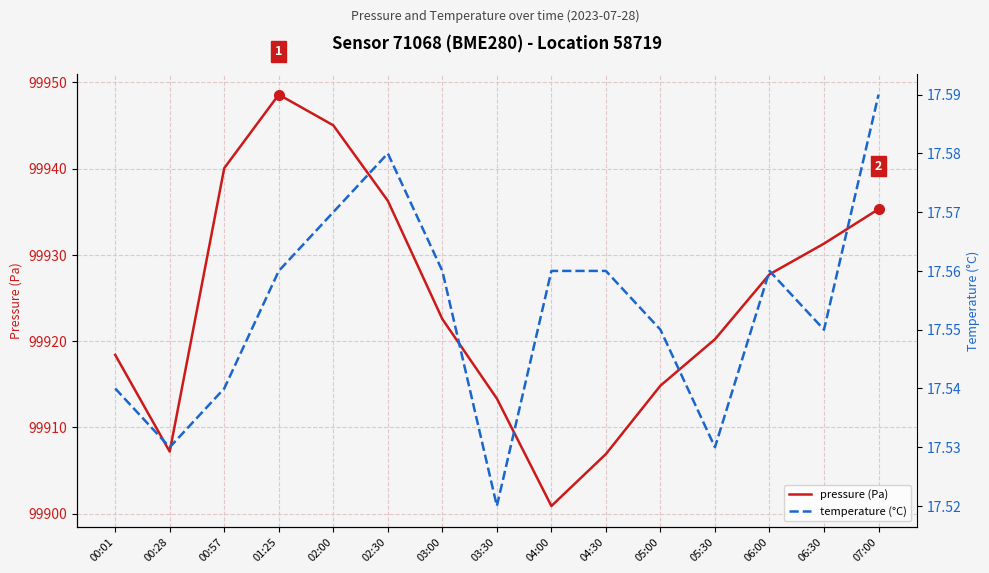

True or false: temperature (°C) and pressure (Pa) cross at least once.

False